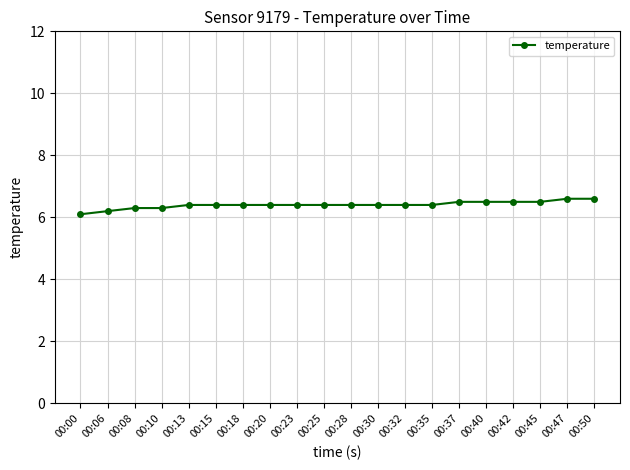

How many lines are shown in the chart?

1